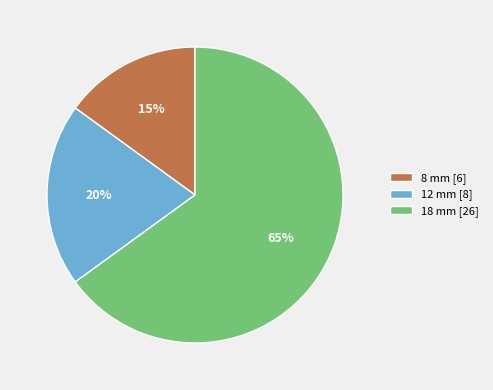

How many segments does this pie chart have?

3